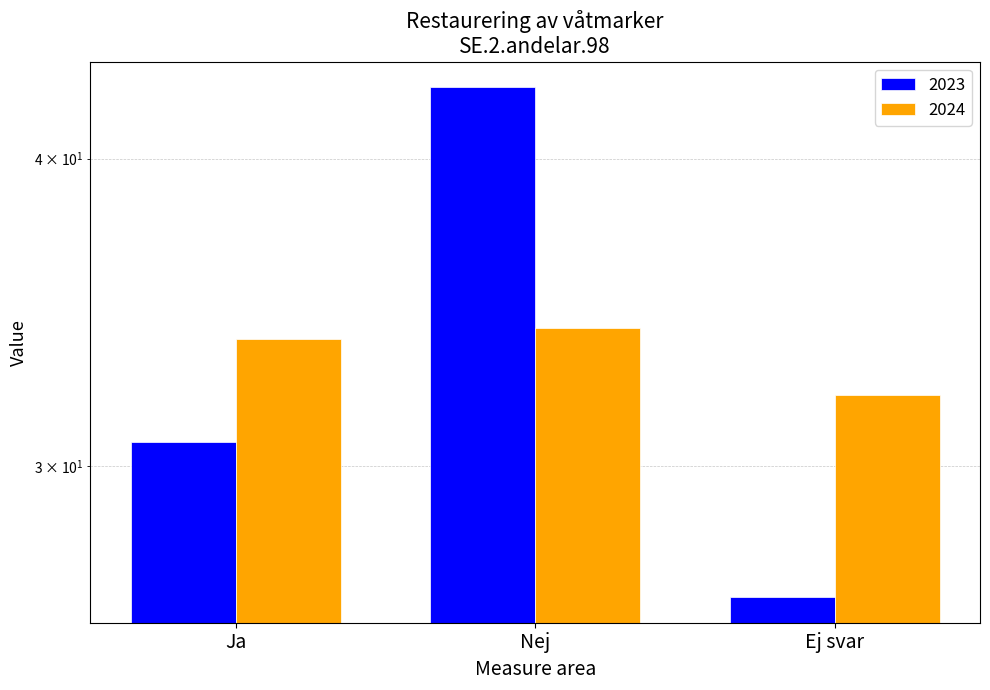

The value of 2024 at Nej is 22.0. True or false?

False